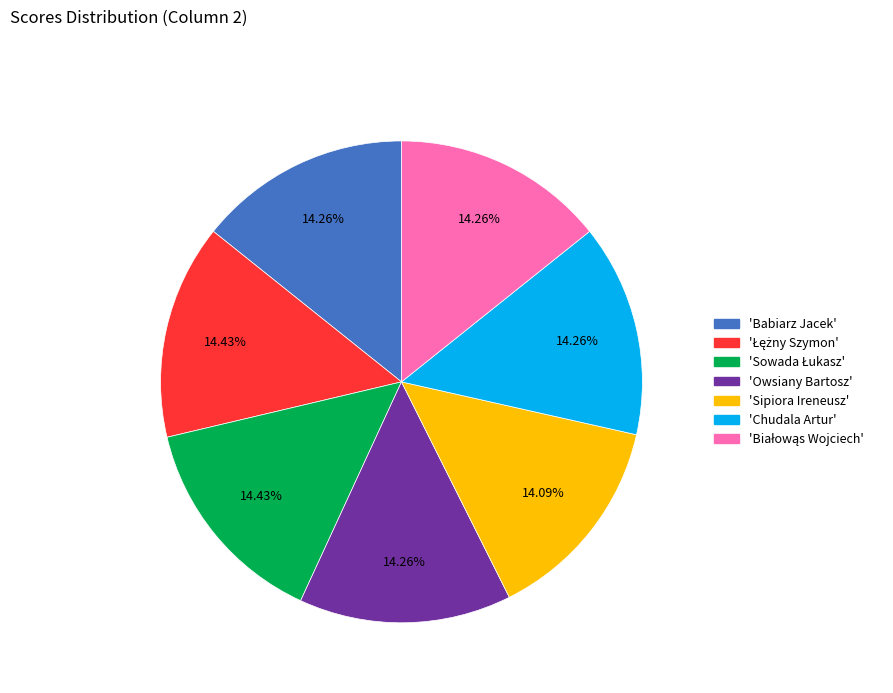

Is there any slice that represents more than half of the pie?

No